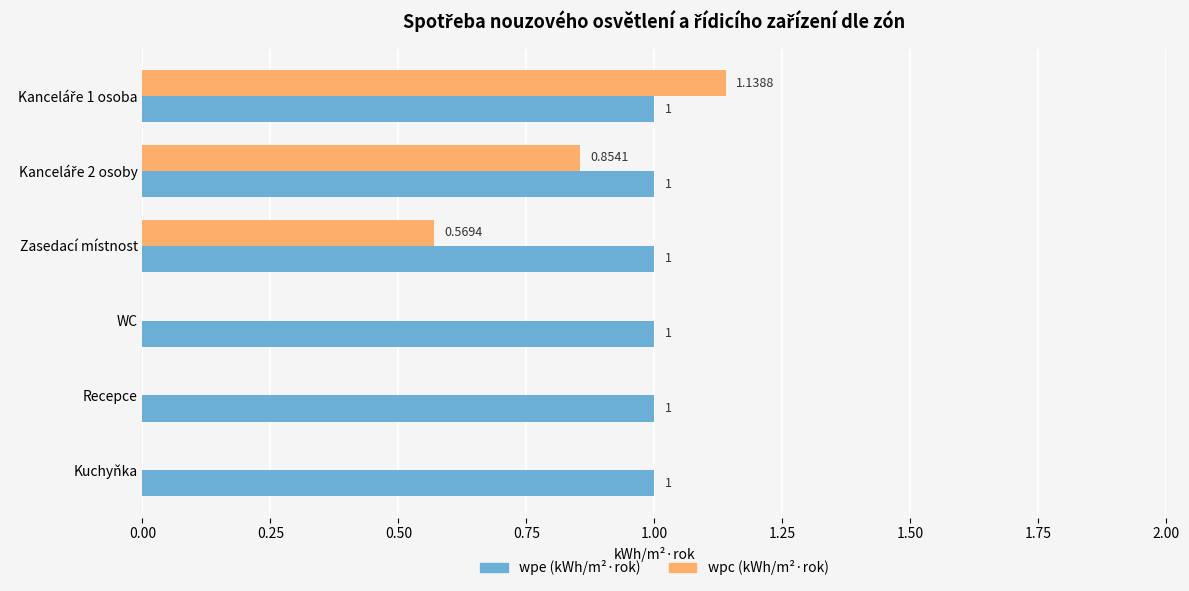

Which series has the largest total across all categories?

wpe (kWh/m²·rok)